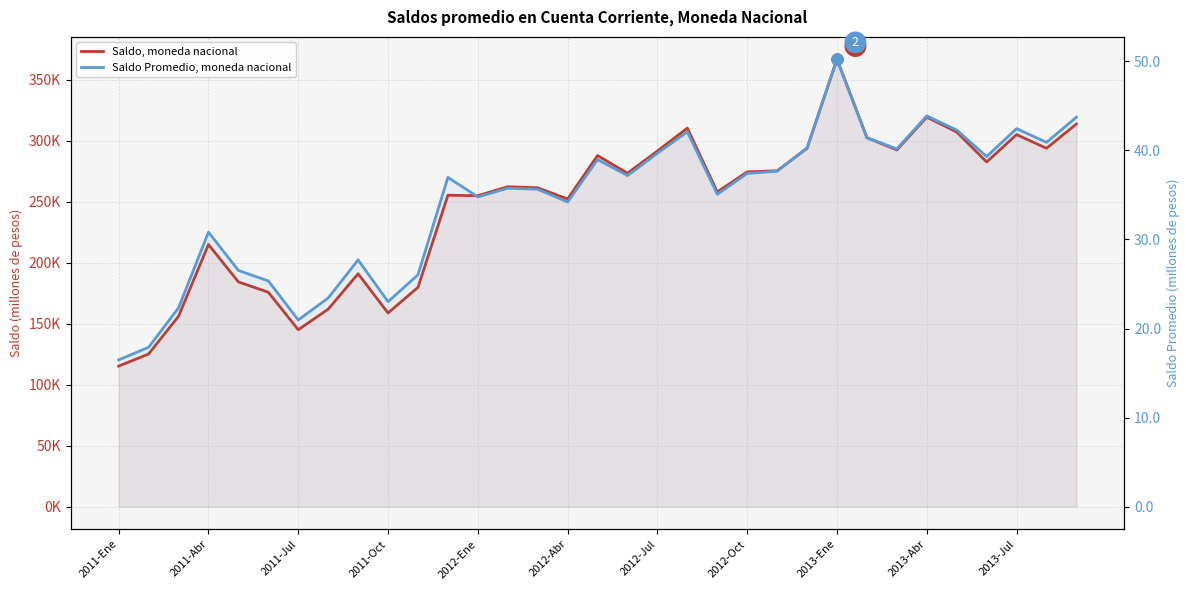

How many data points does each series have?

33